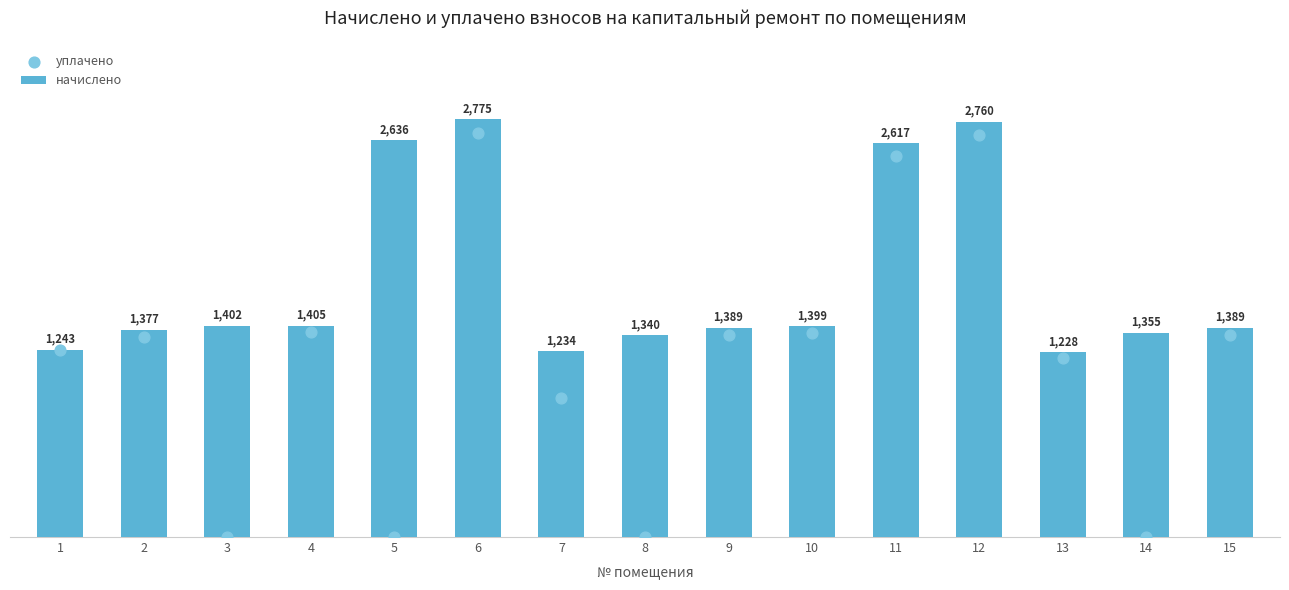

At which category is the sum across all series the highest?

6